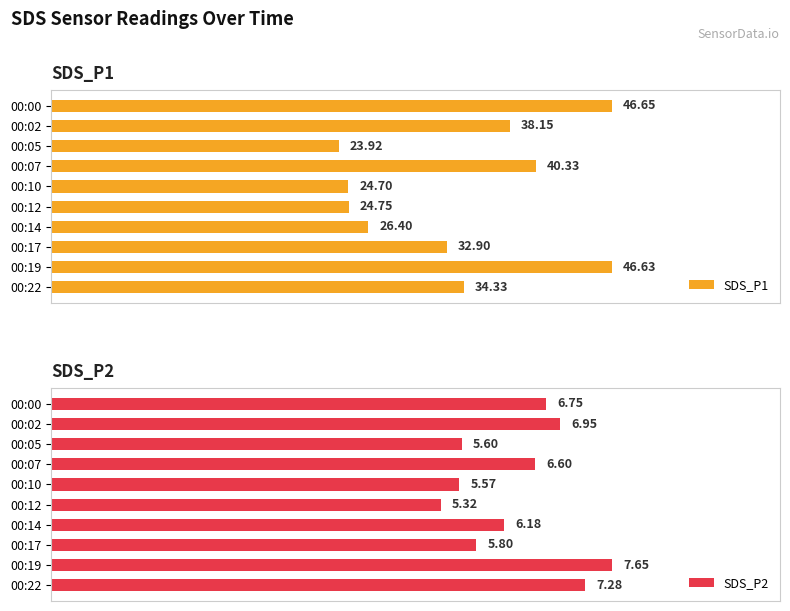

What is the value of the SDS_P1 bar at the 8th from the left?

32.9